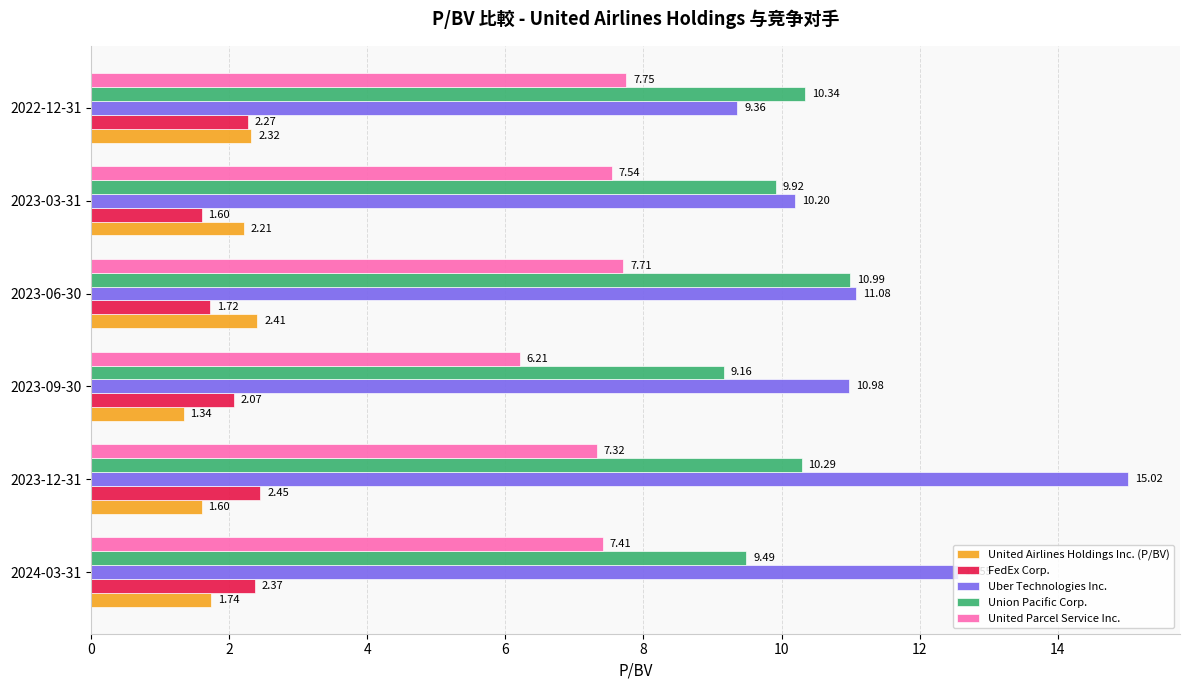

How many data points in United Airlines Holdings Inc. (P/BV) are less than 2?

3